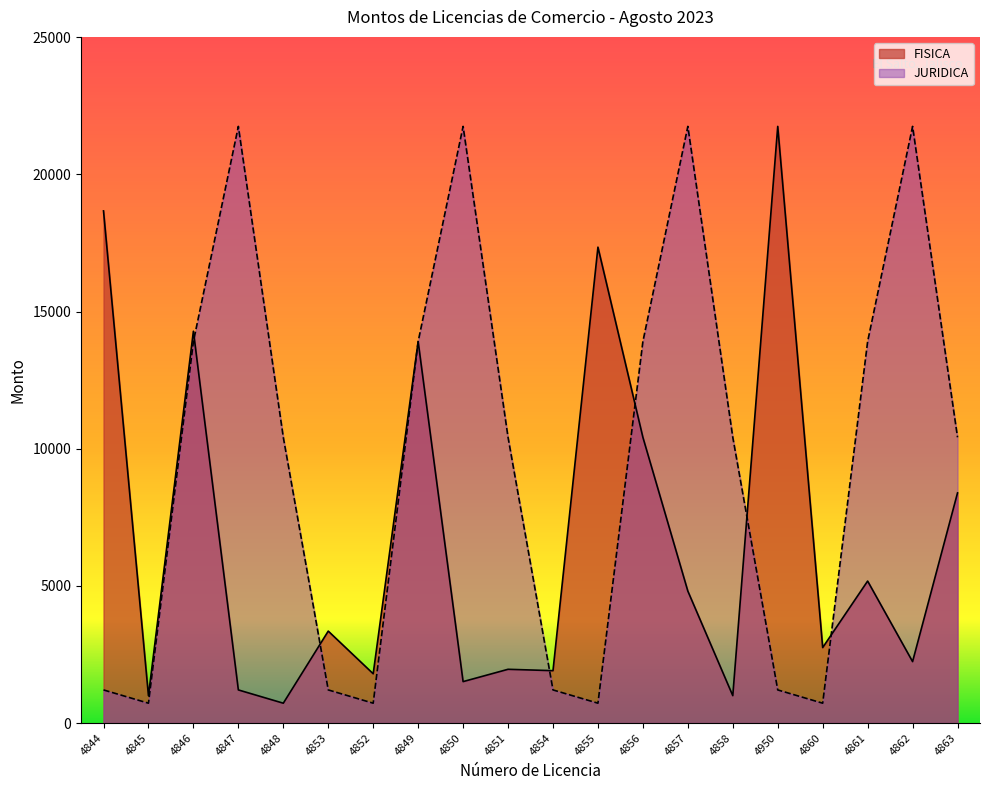

Reading left to right, list all the values displayed in this chart.

FISICA: 4844=18670	4845=999	4846=14283	4847=1208	4848=724	4853=3352	4852=1797	4849=13906	4850=1511	4851=1960	4854=1910	4855=17348	4856=10417	4857=4811	4858=999	4950=21750	4860=2752	4861=5176	4862=2240	4863=8390
JURIDICA: 4844=1208	4845=724	4846=13906	4847=21750	4848=10417	4853=1208	4852=724	4849=13906	4850=21750	4851=10417	4854=1208	4855=724	4856=13906	4857=21750	4858=10417	4950=1208	4860=724	4861=13906	4862=21750	4863=10417